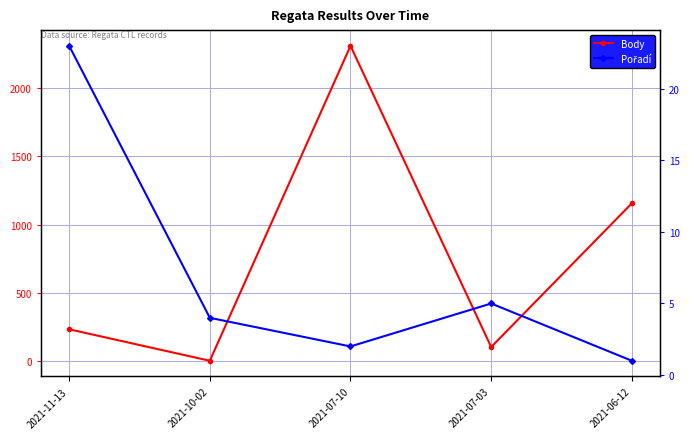

How many times do Body and Pořadí cross each other?

2